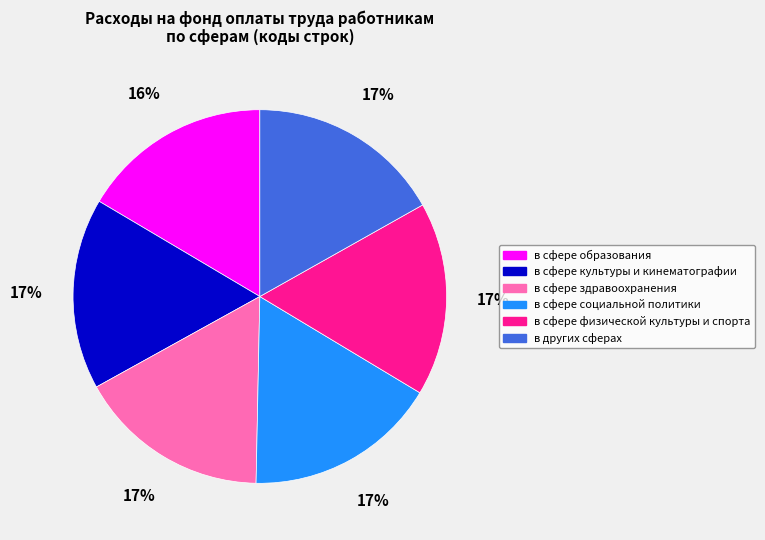

What percentage is the в сфере культуры и кинематографии slice, to the nearest percent?

17%